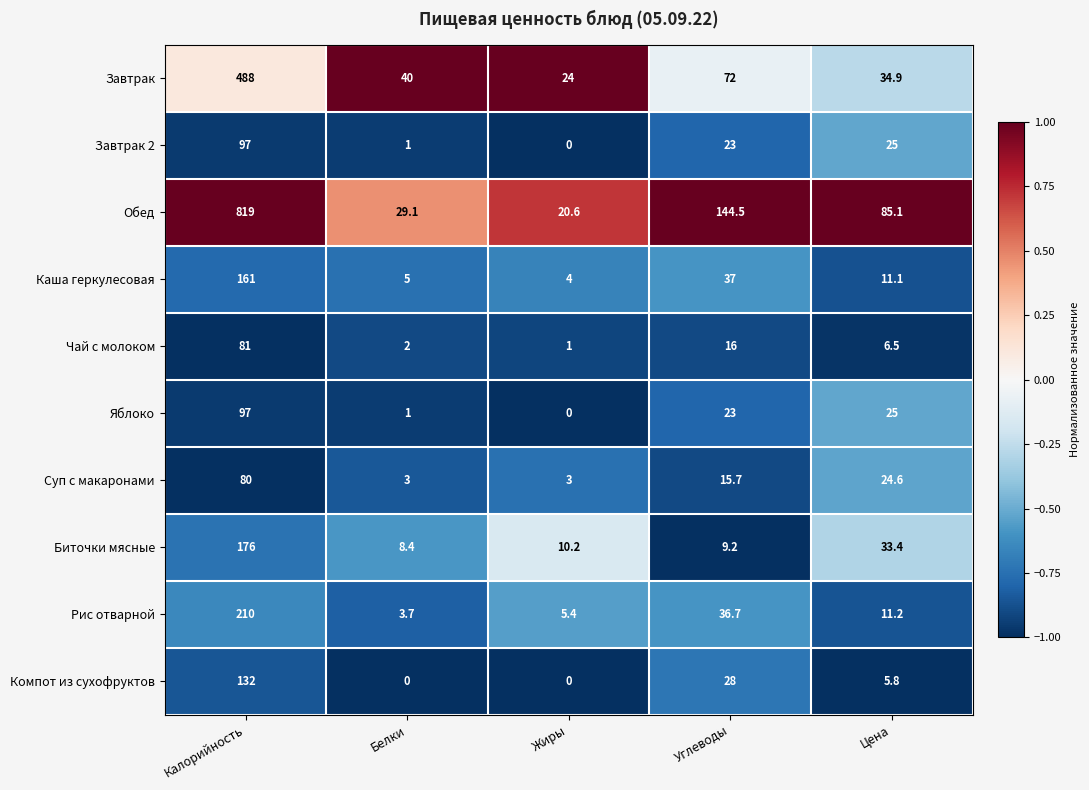

At which category is the sum across all series the highest?

Калорийность